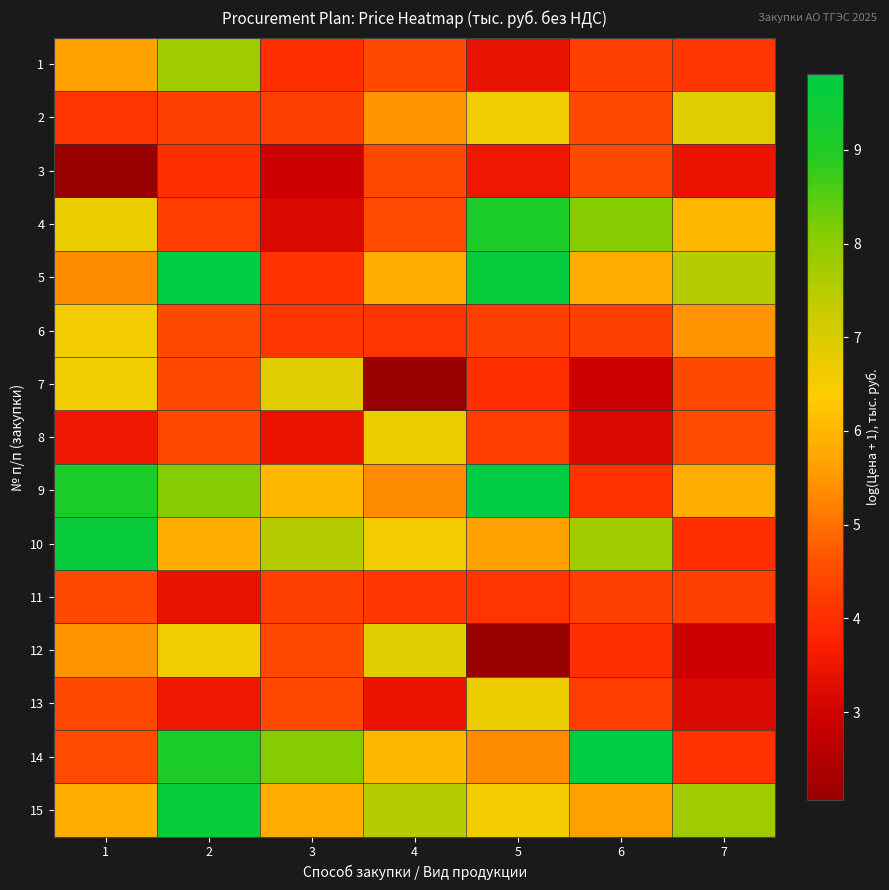

Reading right to left, extract all data points from this chart.

1: 7=4.1	6=4.3	5=3.4	4=4.4	3=4.0	2=7.8	1=5.7
2: 7=6.8	6=4.4	5=6.6	4=5.5	3=4.3	2=4.3	1=4.1
3: 7=3.4	6=4.4	5=3.5	4=4.4	3=3.0	2=4.0	1=2.1
4: 7=6.0	6=8.1	5=9.1	4=4.5	3=3.2	2=4.2	1=6.7
5: 7=7.5	6=5.8	5=9.6	4=5.9	3=4.1	2=9.8	1=5.4
6: 7=5.5	6=4.3	5=4.3	4=4.1	3=4.1	2=4.4	1=6.5
7: 7=4.4	6=3.0	5=4.0	4=2.1	3=6.8	2=4.4	1=6.6
8: 7=4.5	6=3.2	5=4.2	4=6.7	3=3.4	2=4.4	1=3.5
9: 7=5.9	6=4.1	5=9.8	4=5.4	3=6.0	2=8.1	1=9.1
10: 7=4.0	6=7.8	5=5.7	4=6.5	3=7.5	2=5.8	1=9.6
11: 7=4.3	6=4.3	5=4.1	4=4.1	3=4.3	2=3.4	1=4.4
12: 7=3.0	6=4.0	5=2.1	4=6.8	3=4.4	2=6.6	1=5.5
13: 7=3.2	6=4.2	5=6.7	4=3.4	3=4.4	2=3.5	1=4.4
14: 7=4.1	6=9.8	5=5.4	4=6.0	3=8.1	2=9.1	1=4.5
15: 7=7.8	6=5.7	5=6.5	4=7.5	3=5.8	2=9.6	1=5.9